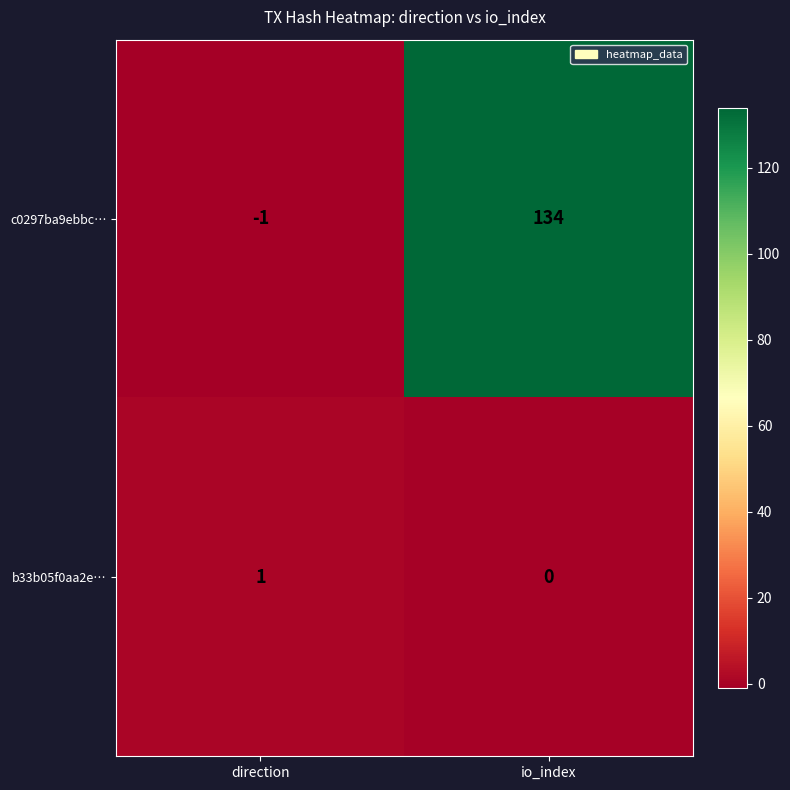

How many categories are shown in the chart?

2